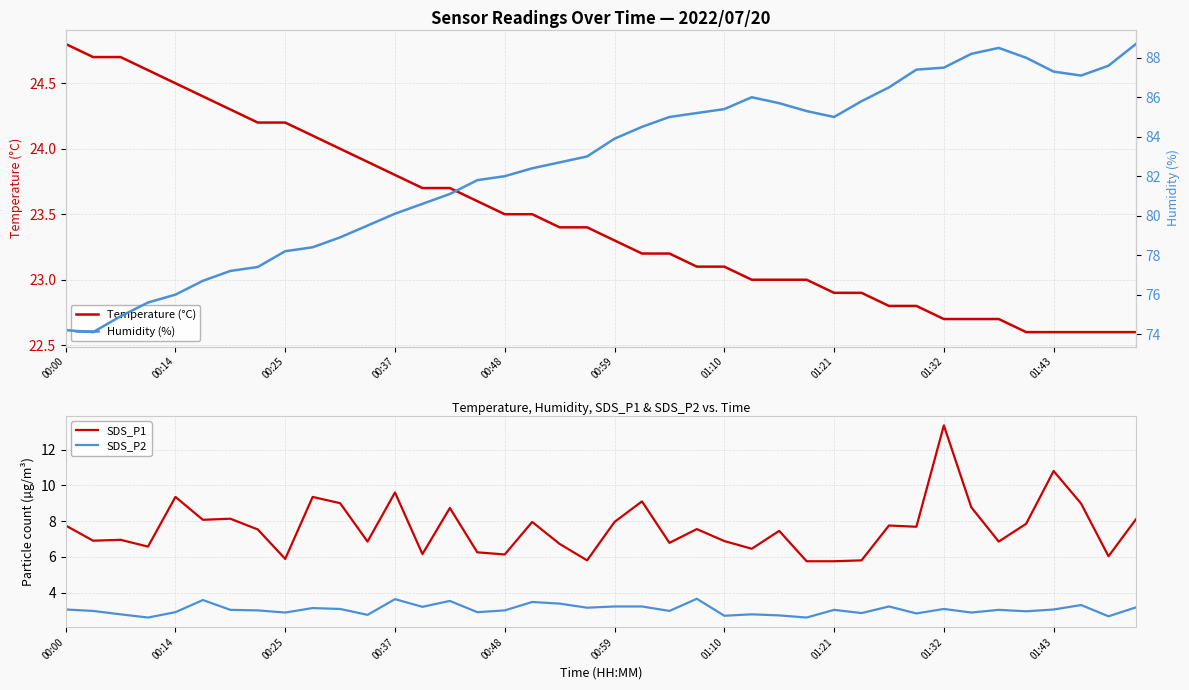

True or false: SDS_P1 and SDS_P2 cross at least once.

False